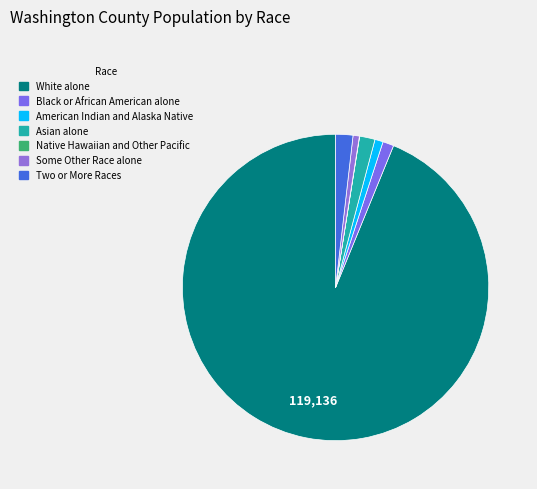

What is the total percentage of Some Other Race alone and White alone?

94.5%